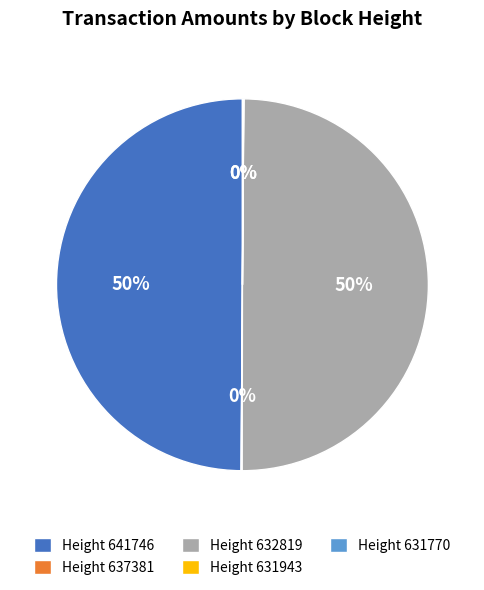

True or false: Height 641746 accounts for 39% of the total.

False